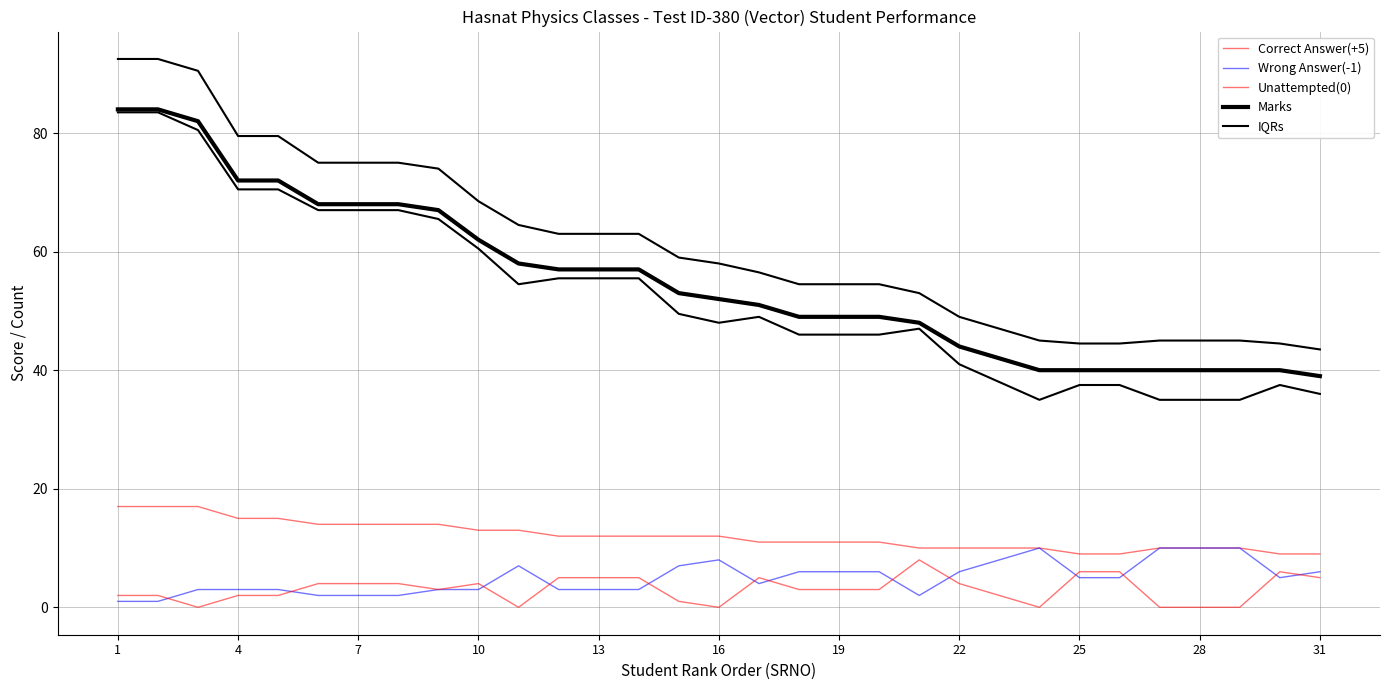

At which label does Correct Answer(+5) first exceed 12?

1